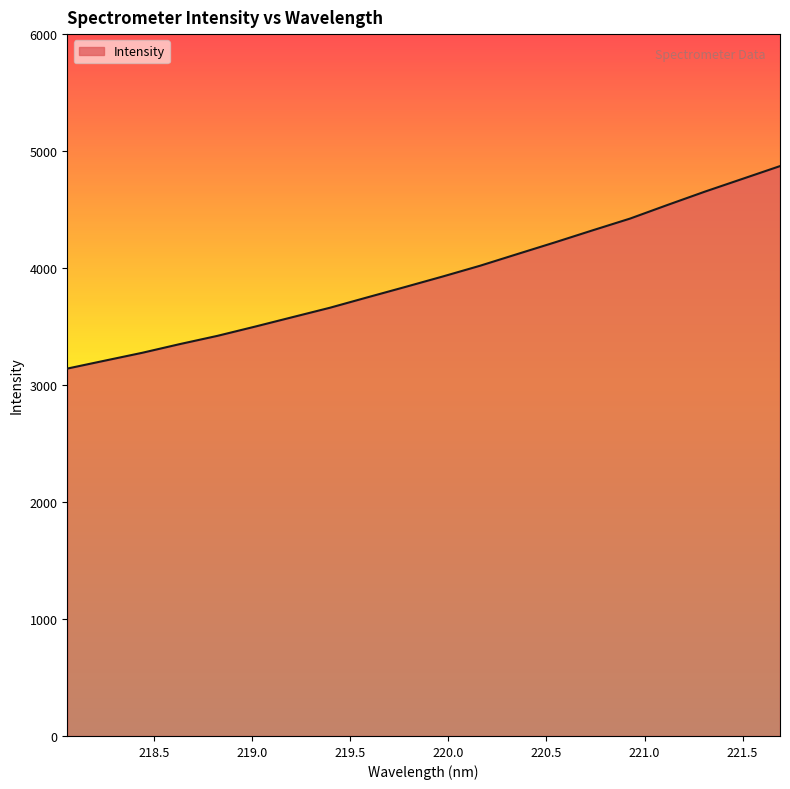

What is the greatest value displayed?

4871.6